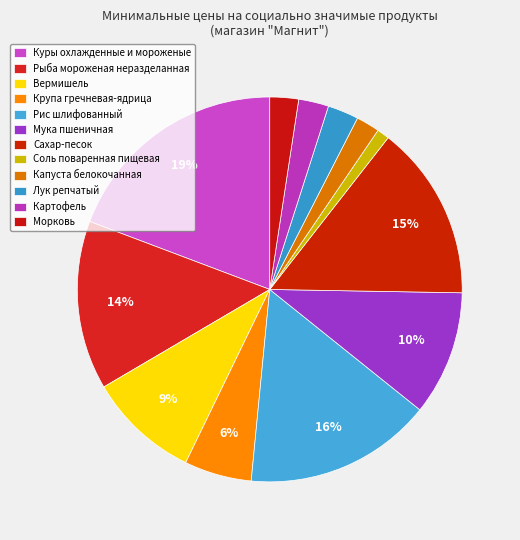

How many slices are in this pie chart?

12